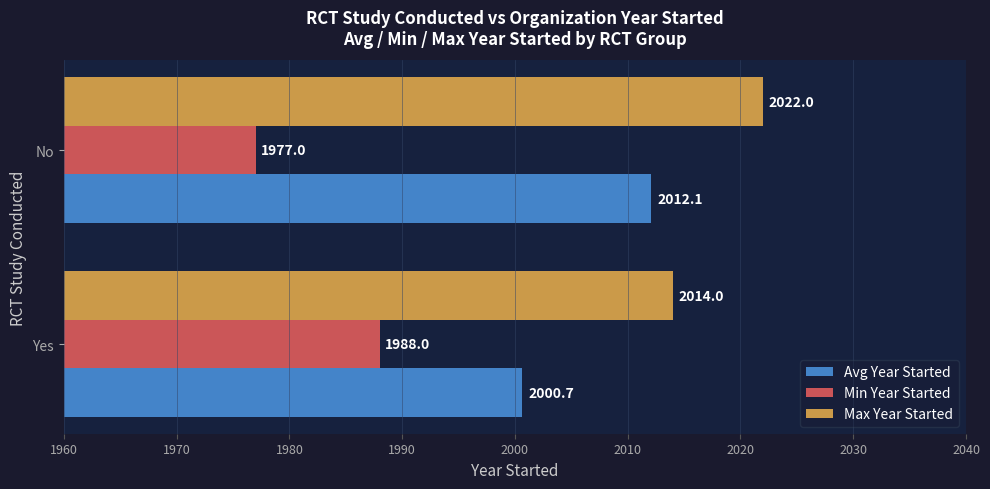

Where is Avg Year Started nearest to the value 2006?

Yes